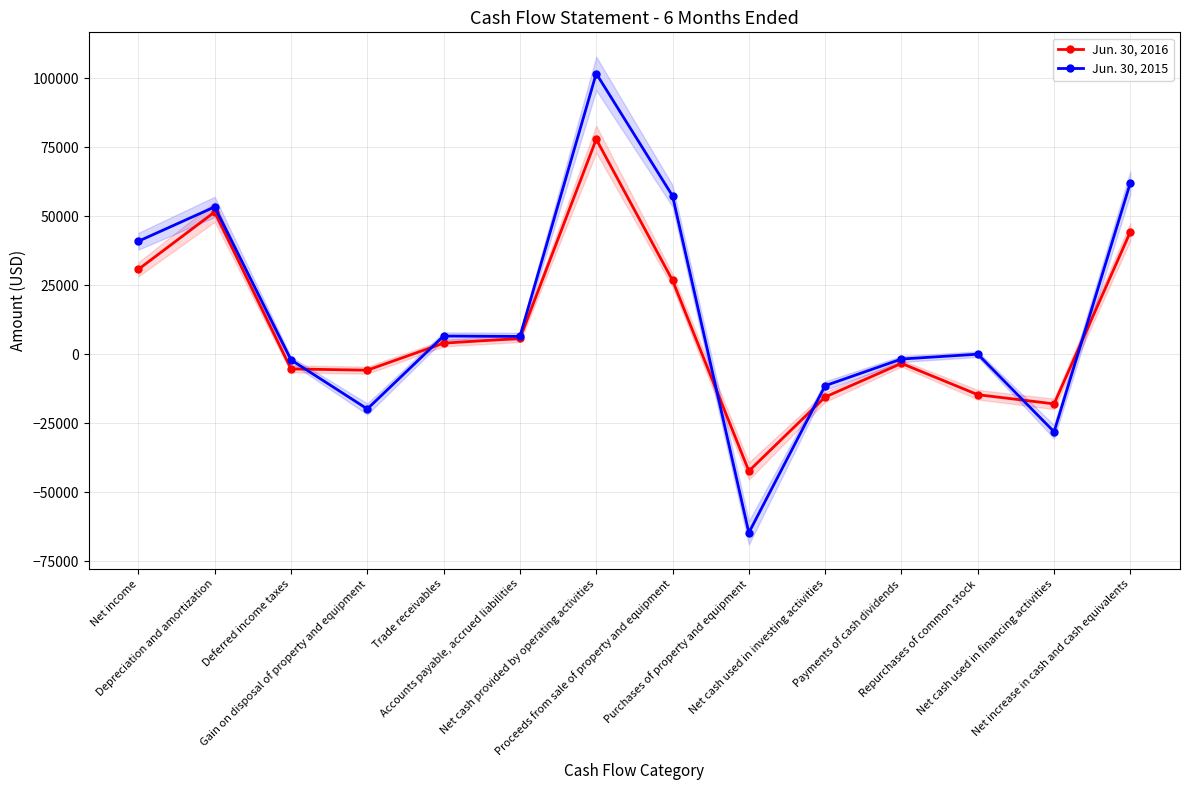

What is the difference between the maximum and second lowest values in the Jun. 30, 2016 series?

95907